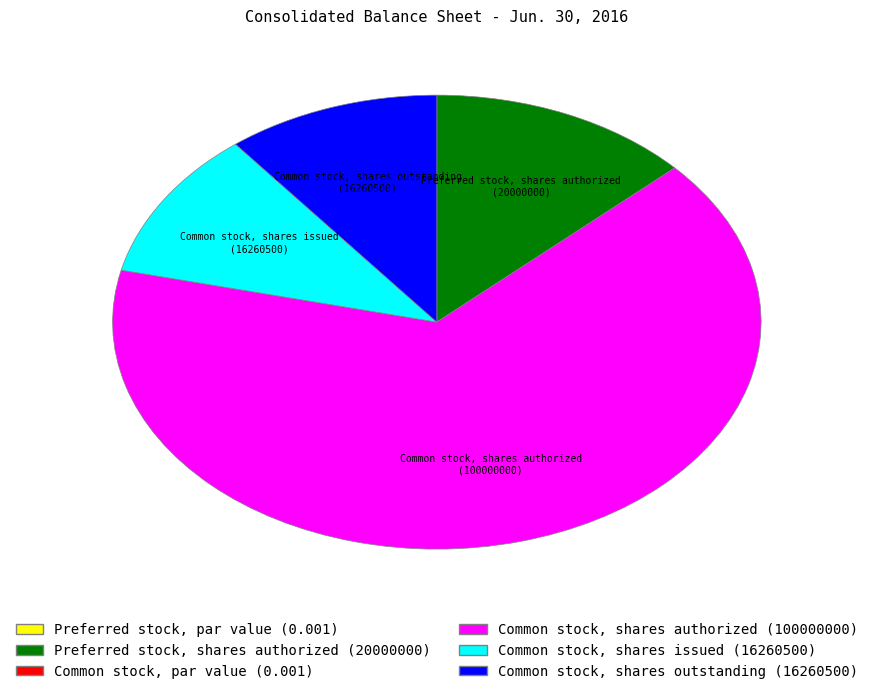

Is it true that Common stock, shares issued is 24% of the pie?

False